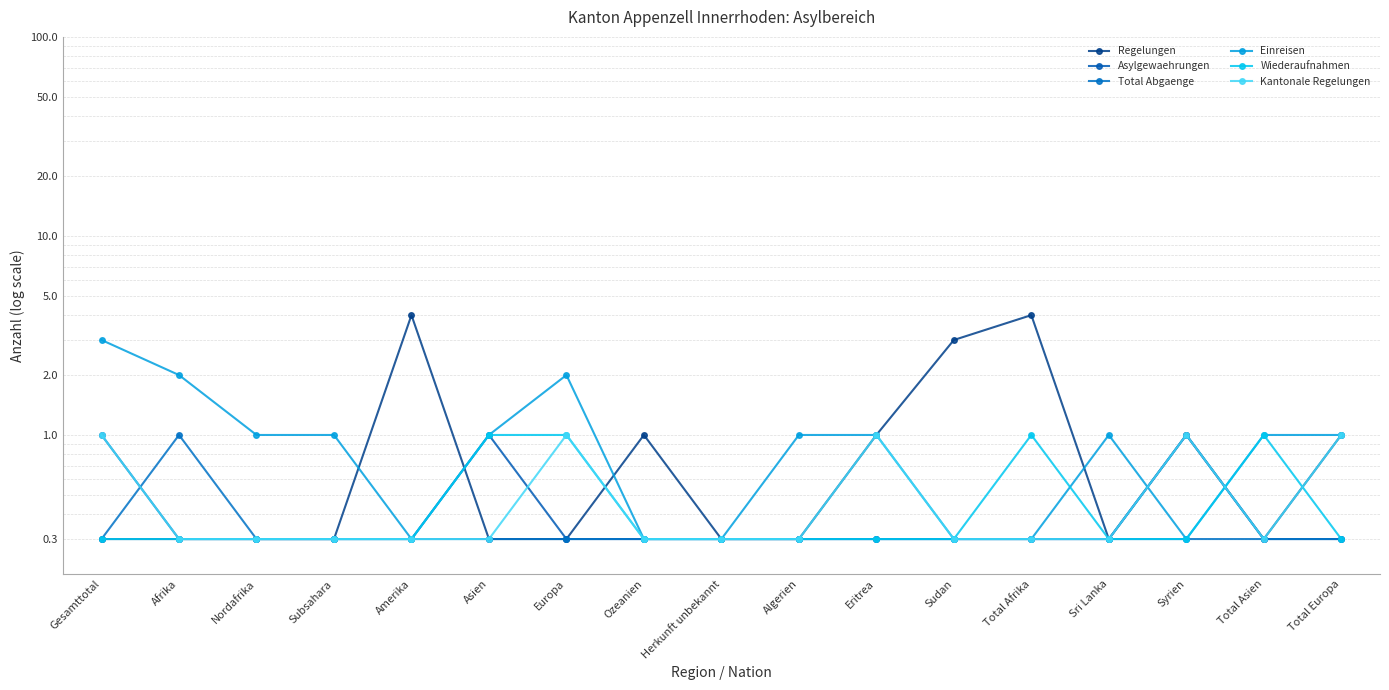

In Regelungen, how many points are higher than both neighbors (excluding endpoints)?

4